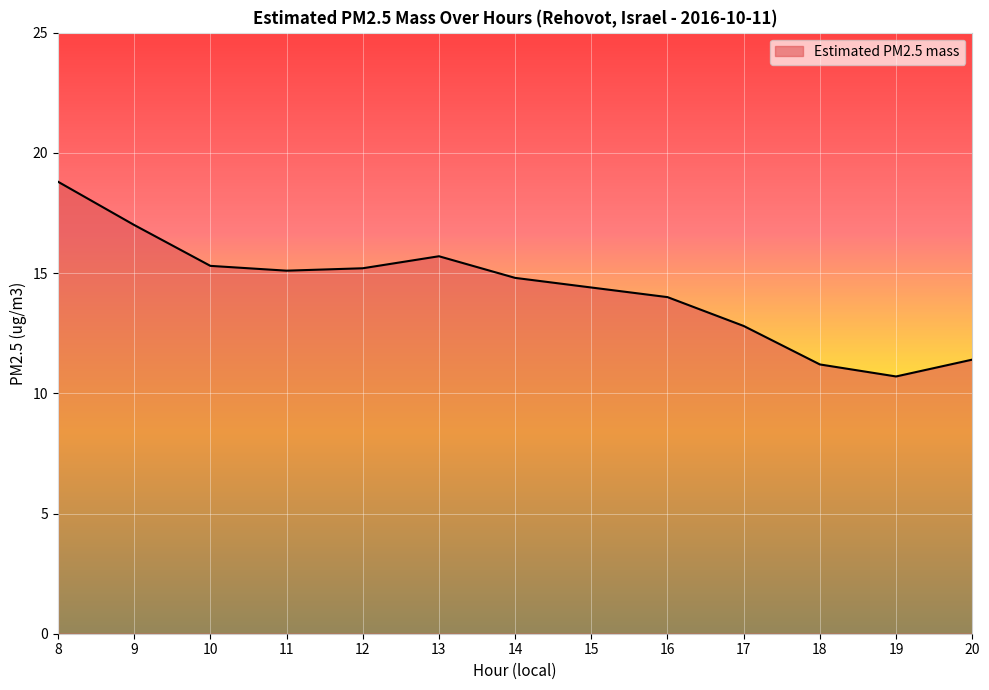

What is the difference between the maximum and minimum values?

8.1